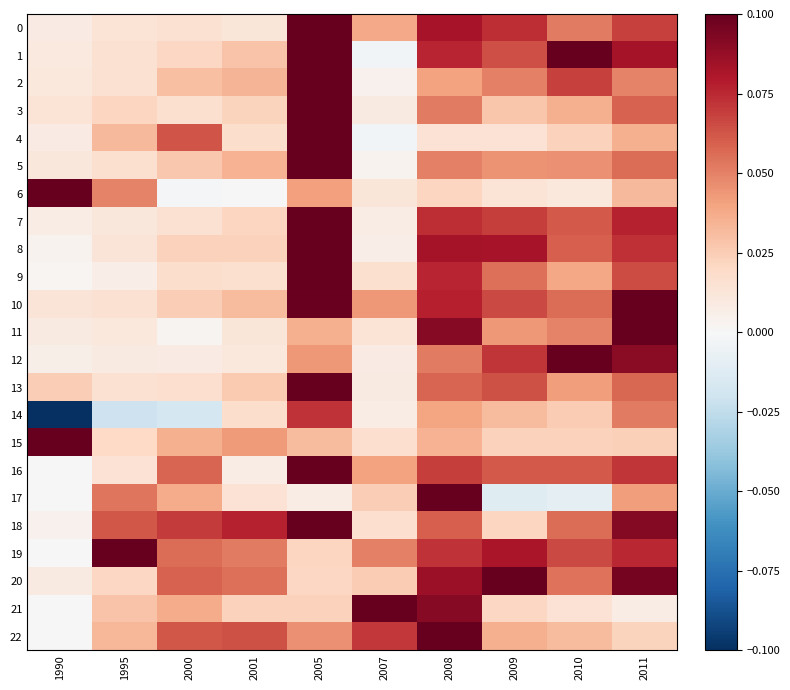

At which category does the chart reach its peak across all series?

2005